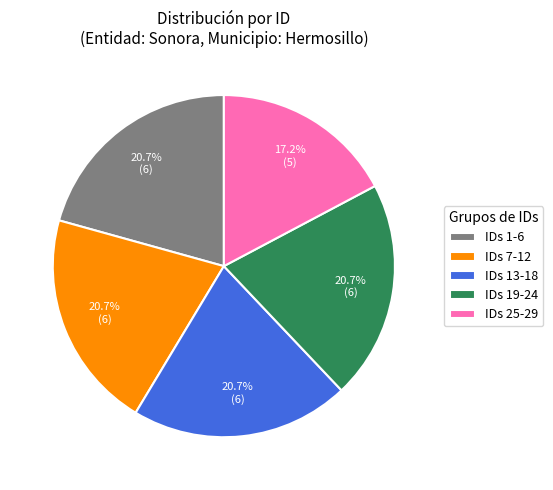

Which category has the smallest portion of the pie?

IDs 25-29